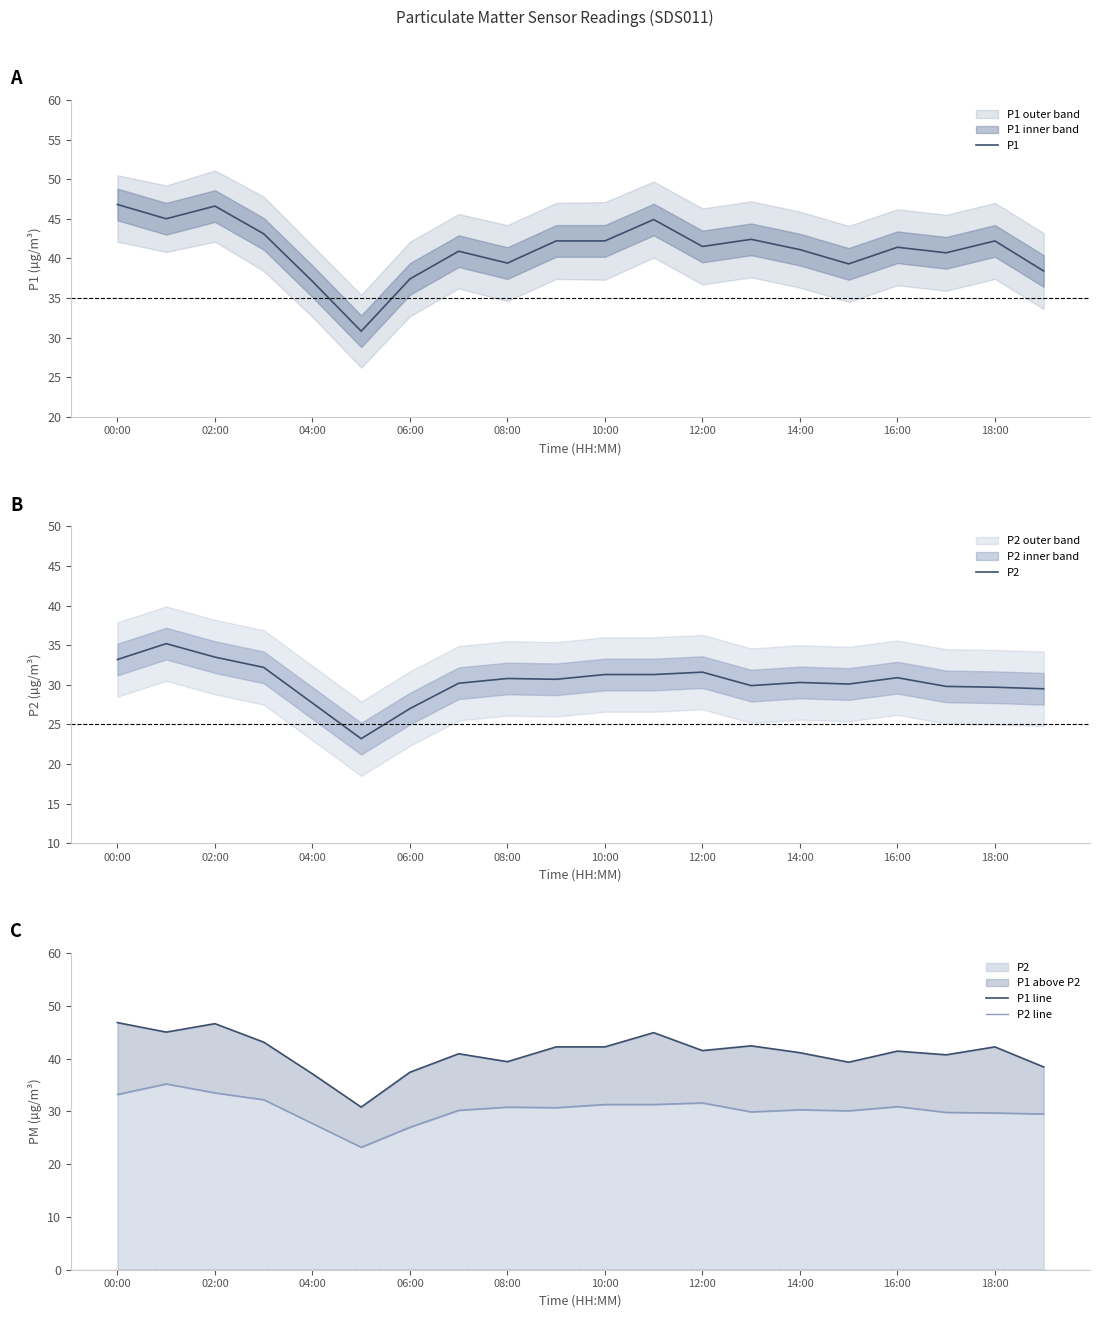

What is the maximum value for P1?

46.8